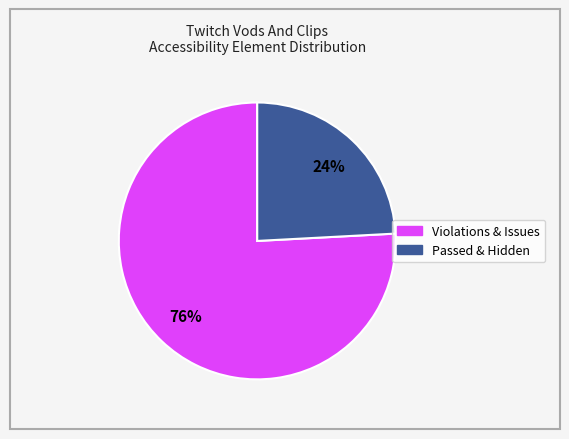

Is there a majority slice in this chart?

Yes